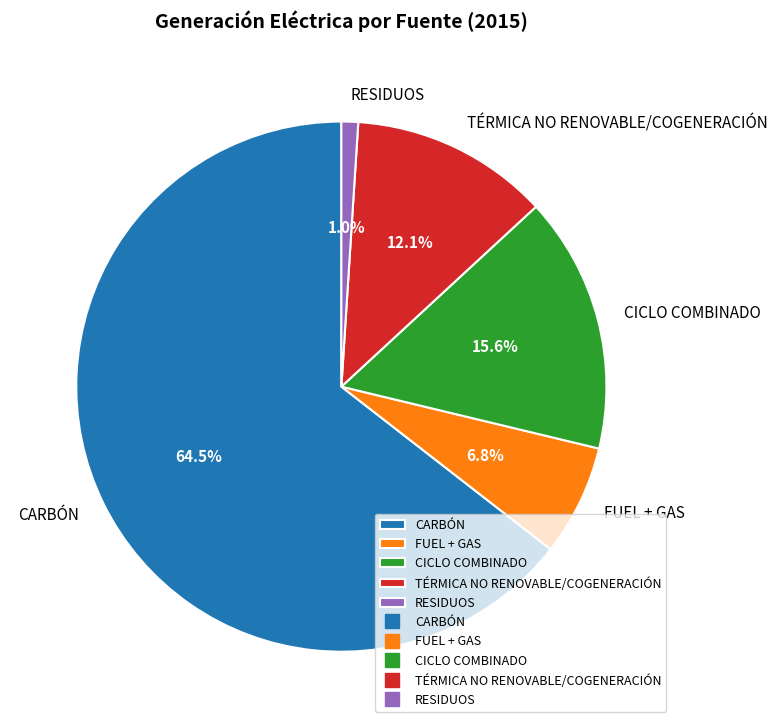

To the nearest percent, what portion does CICLO COMBINADO represent?

16%